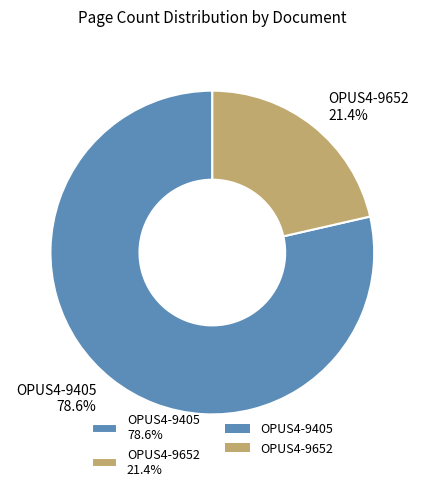

Which has a higher value, OPUS4-9405 78.6% or OPUS4-9652 21.4%?

OPUS4-9405 78.6%